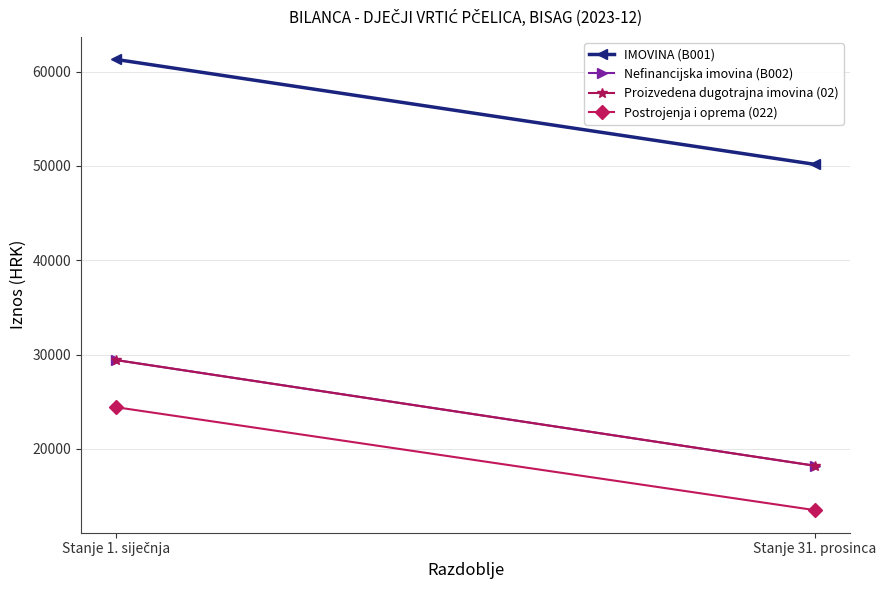

List the labels in order of Postrojenja i oprema (022) value, largest first.

Stanje 1. siječnja, Stanje 31. prosinca